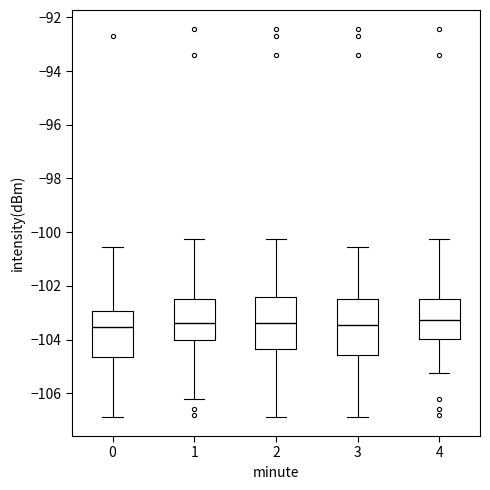

Reading left to right, transcribe this box plot: for each box, give where its median line is, the range the box spans, and where its two whiskers end, as read against the y-axis. The values are not printed on the chart, so give them approximately, as read against the axis.

0: median -103.6, box -104.6 to -103.0, whiskers -106.8 to -100.6
1: median -103.4, box -104.0 to -102.4, whiskers -106.2 to -100.2
2: median -103.4, box -104.4 to -102.4, whiskers -106.8 to -100.2
3: median -103.4, box -104.6 to -102.4, whiskers -106.8 to -100.6
4: median -103.2, box -104.0 to -102.4, whiskers -105.2 to -100.2